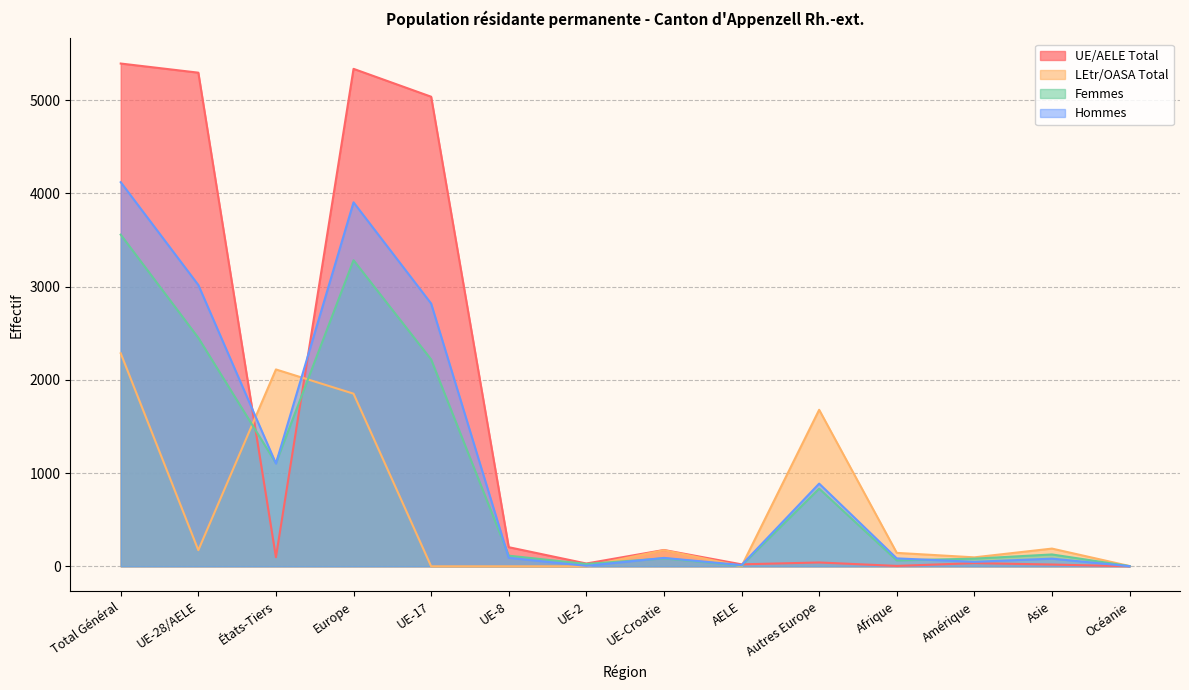

At AELE, list the series in order from smallest to largest.

LEtr/OASA Total, Femmes, Hommes, UE/AELE Total